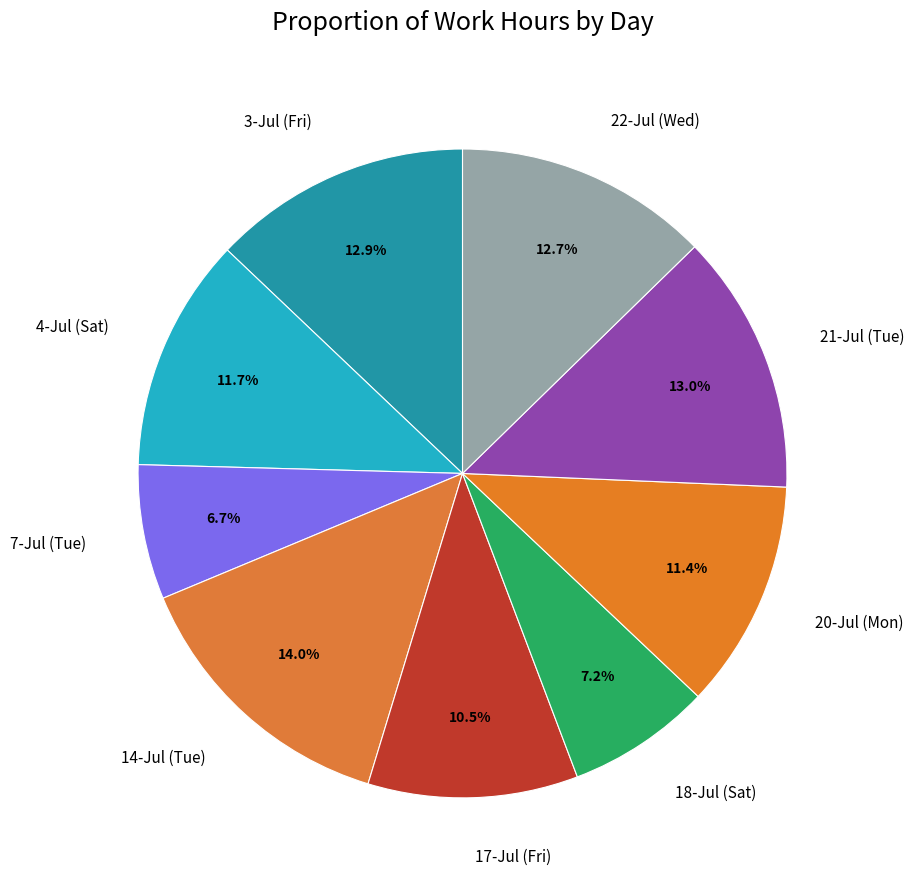

What is the largest slice in the pie chart?

14-Jul (Tue)